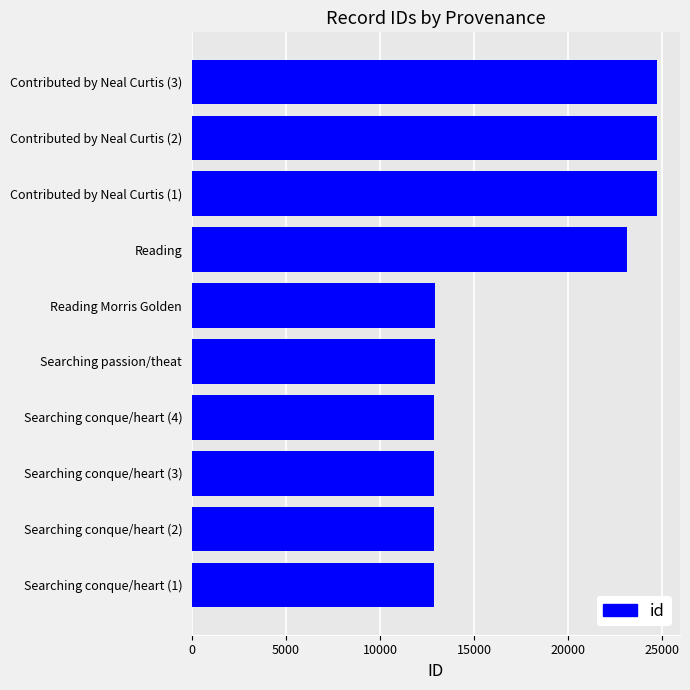

What is the smallest value displayed?

12881